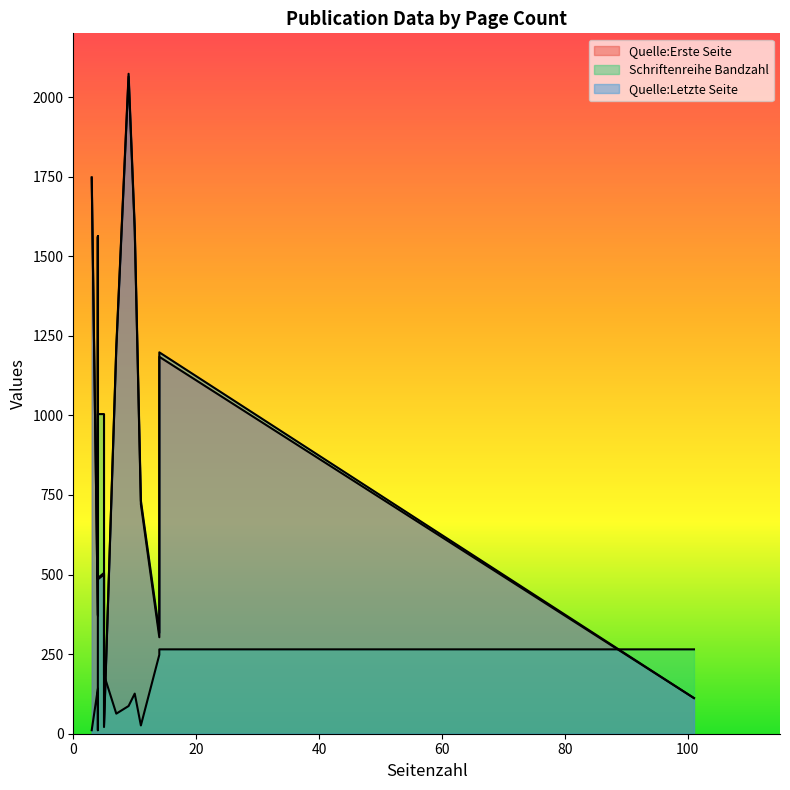

Is it true that Quelle:Erste Seite equals 158 at 14?

False